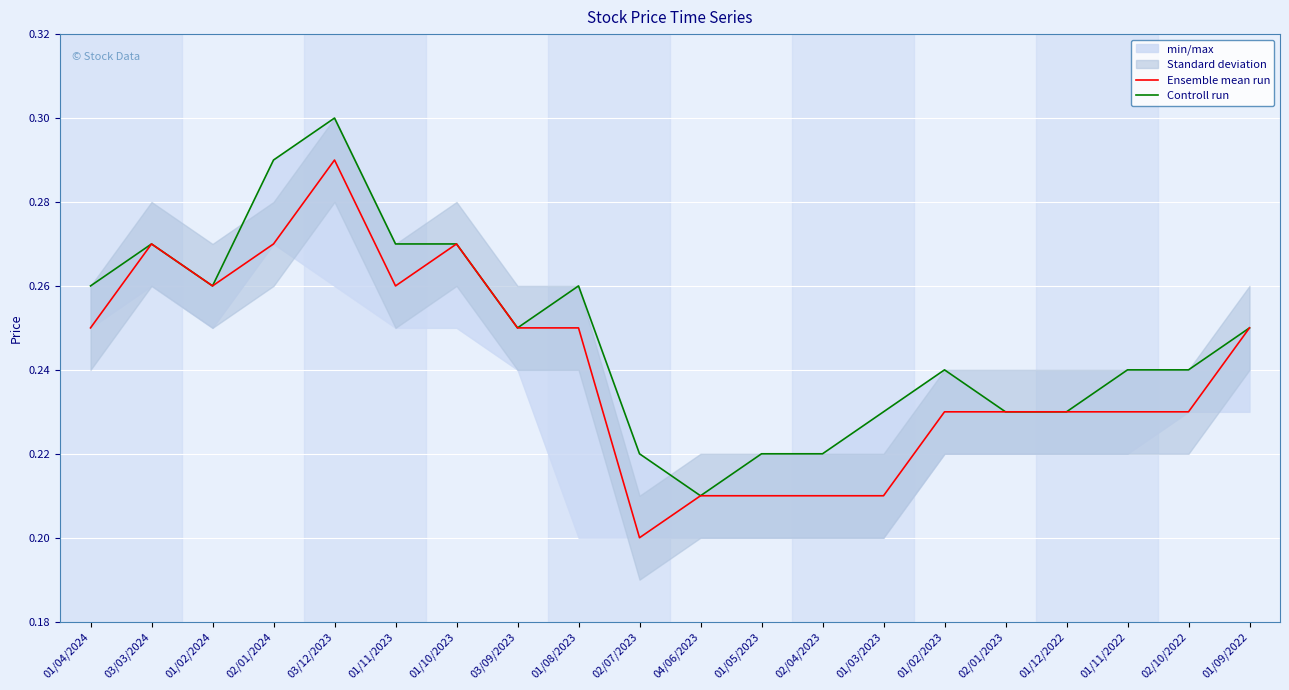

How many lines are shown in the chart?

2